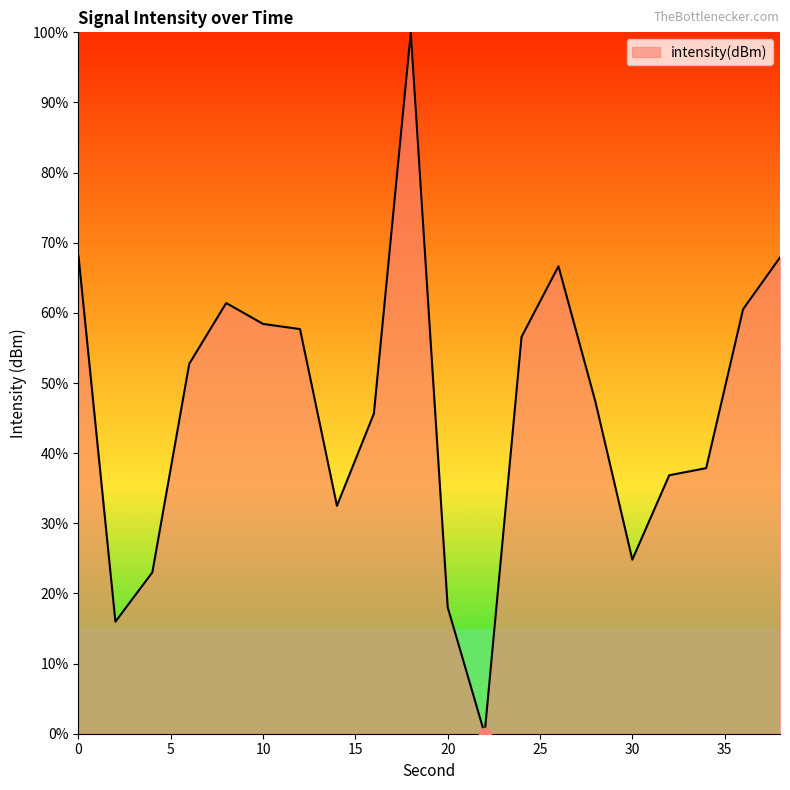

What is the maximum value shown in the chart?

100.0